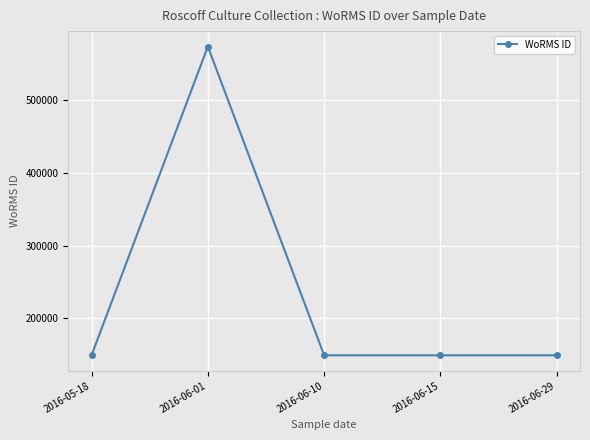

How many lines are shown in the chart?

1